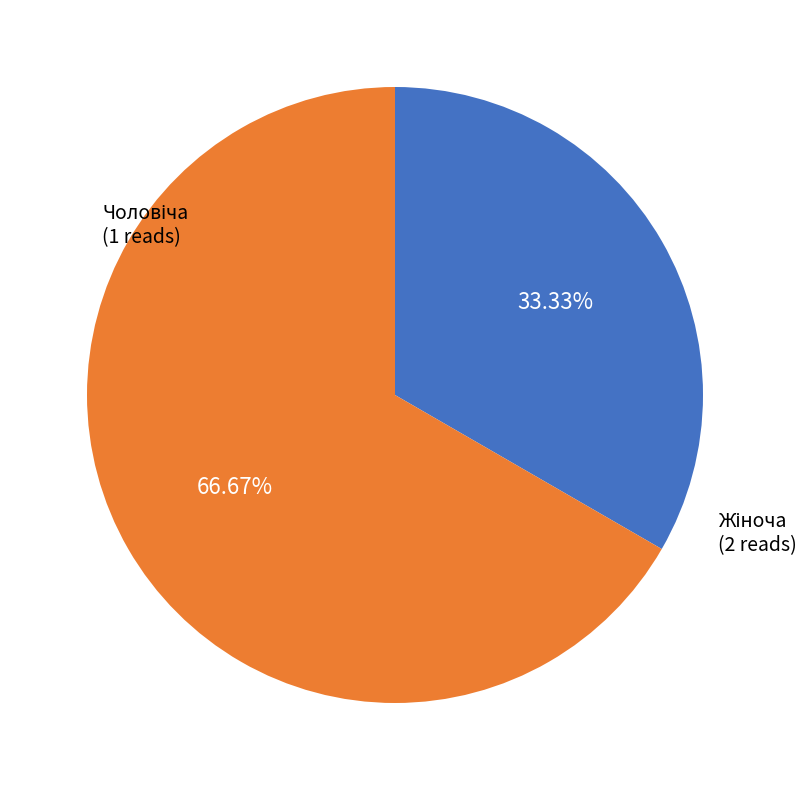

Does any single category account for the majority?

Yes